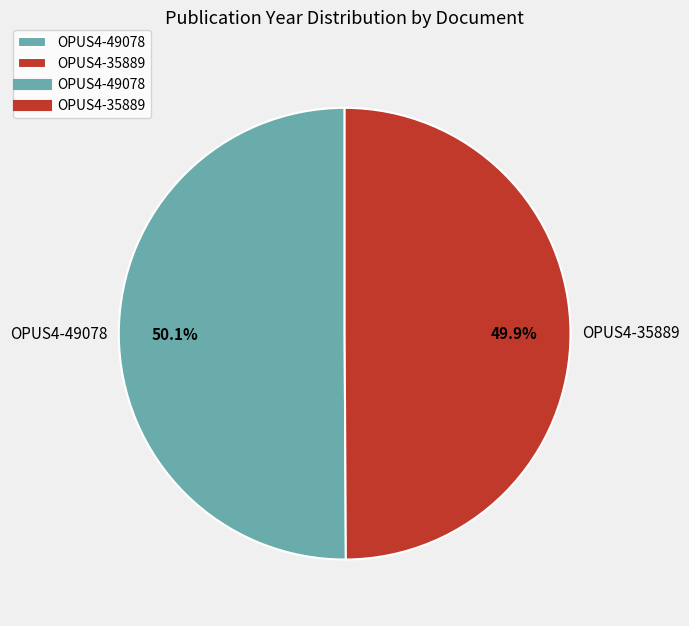

True or false: OPUS4-35889 accounts for 50% of the total.

True